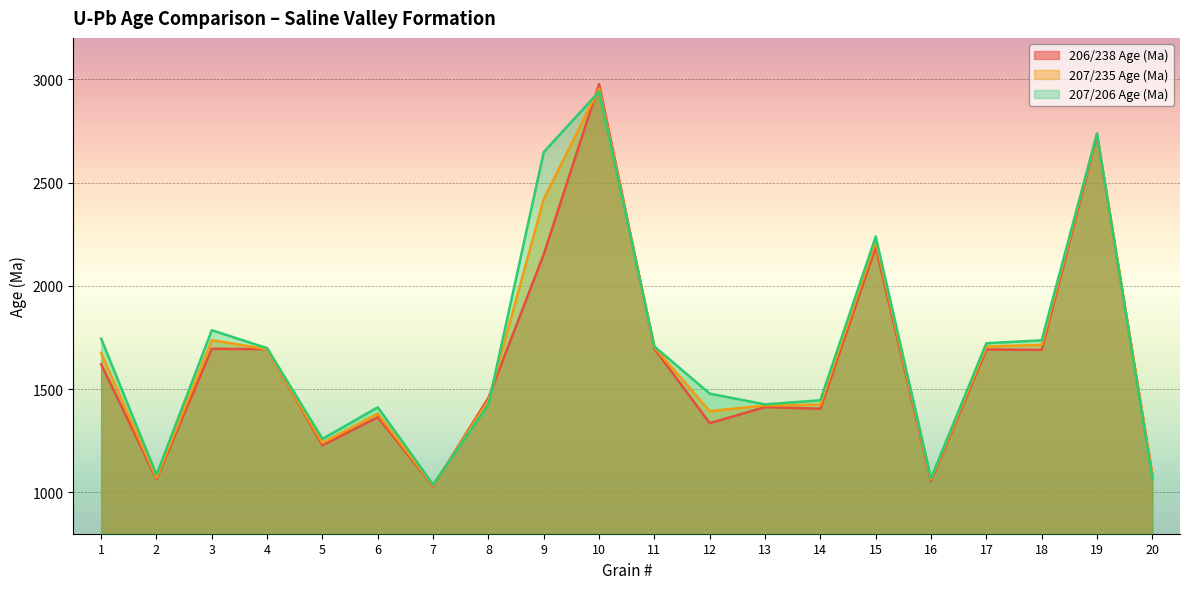

What is the total value across all series at 17?

5120.0